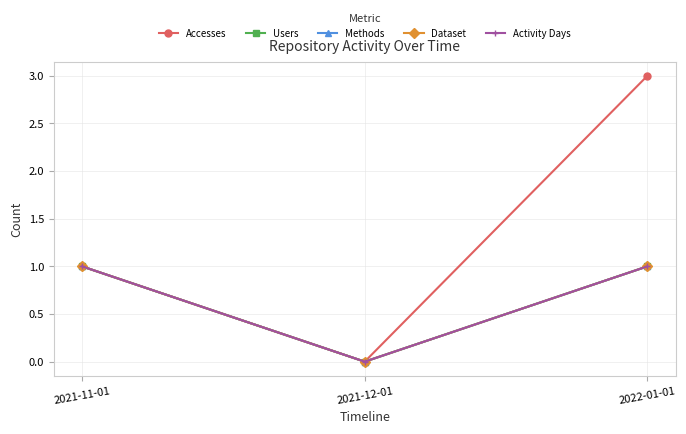

Which series changed the most between 2021-11-01 and 2022-01-01?

Accesses